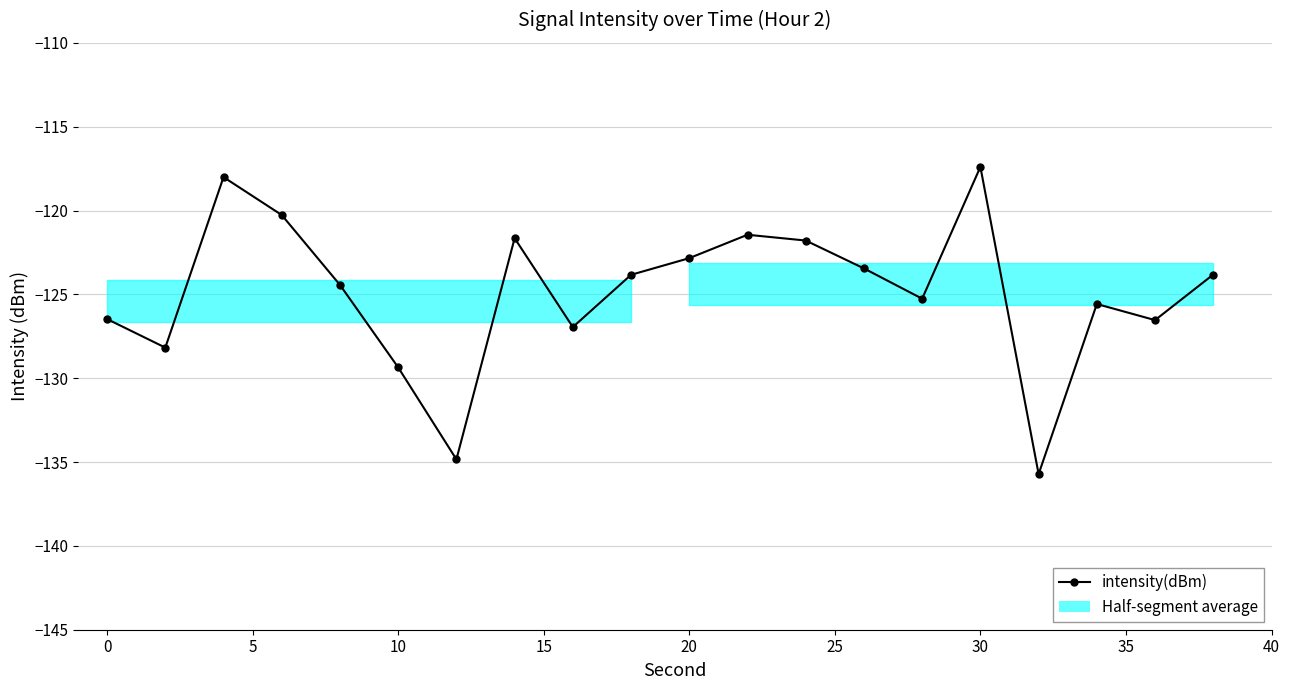

How many points are lower than both their immediate neighbors (excluding endpoints)?

6